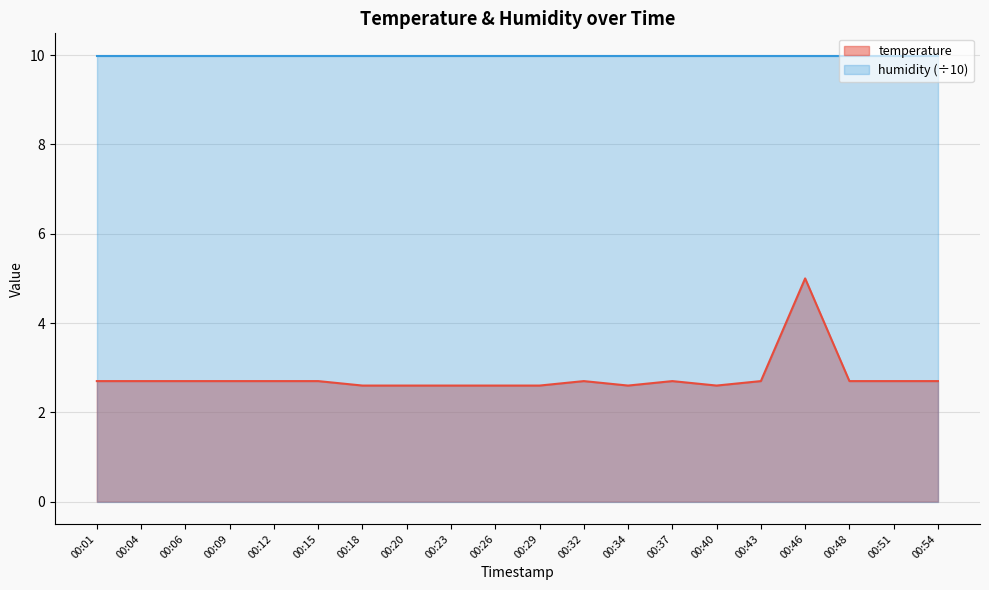

Between 00:09 and 00:32, which is larger?

00:09